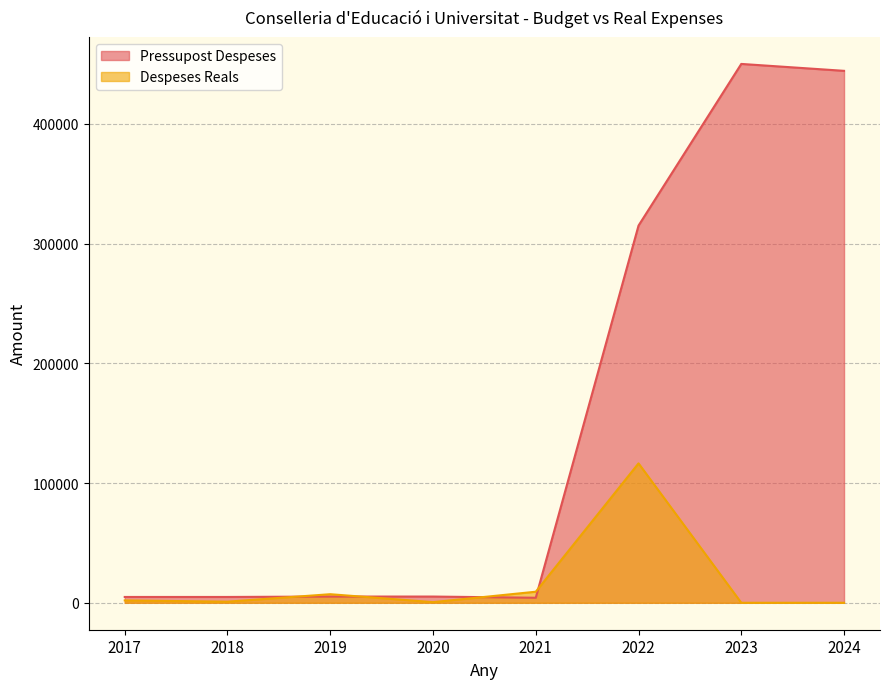

Rank the categories by Pressupost Despeses value from lowest to highest.

2021, 2017, 2018, 2019, 2020, 2022, 2024, 2023